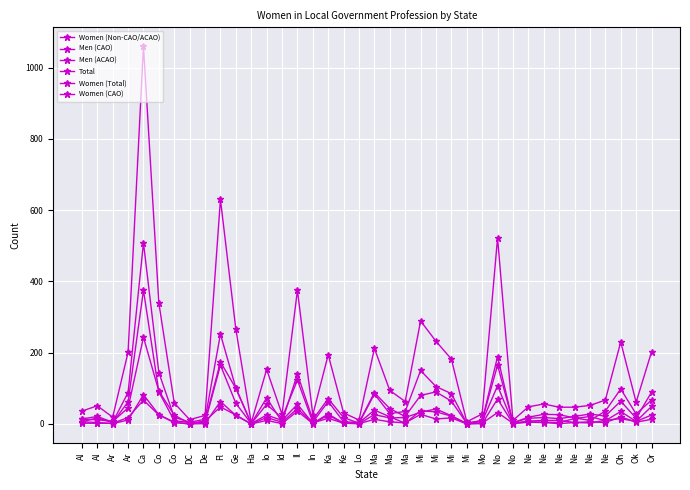

True or false: Women (Total) has more than 0 interior local peaks.

True